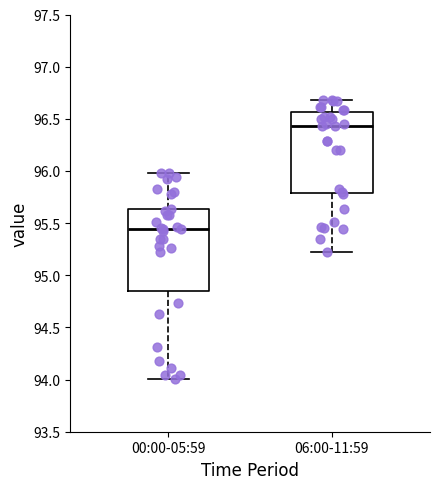

Where is the lower edge of the box for 06:00-11:59 on the y-axis? The values are not printed on the chart, so give them approximately, as read against the axis.

95.80